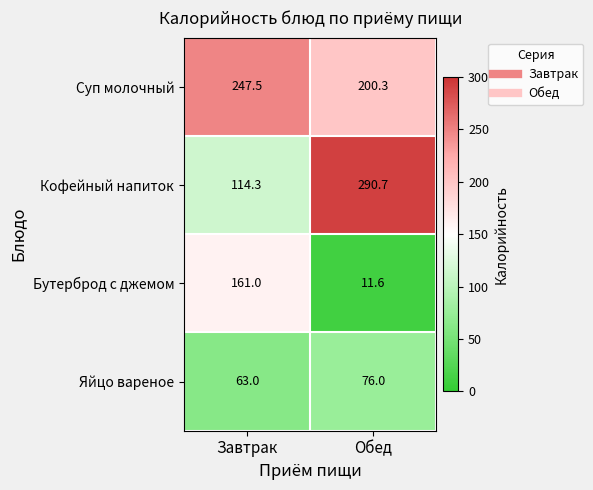

The value of Яйцо вареное at Обед is 76.0. True or false?

True